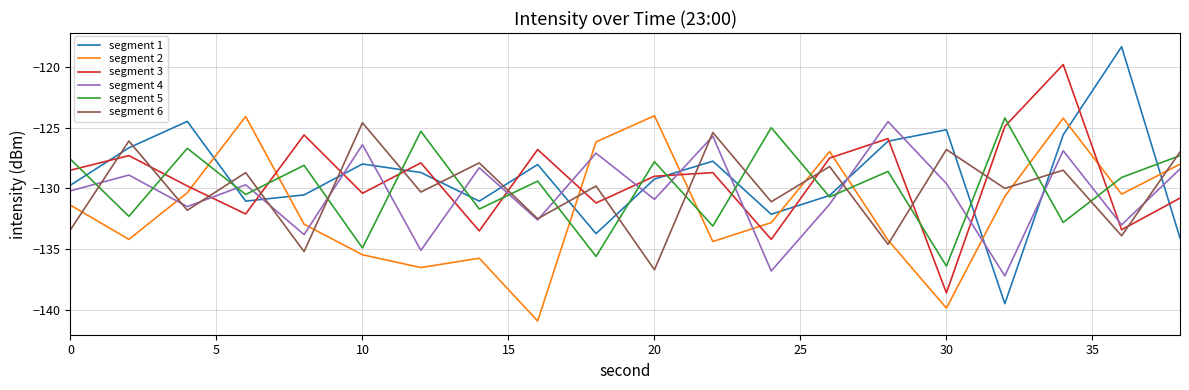

Which series ends up on top after the final intersection of segment 1 and segment 2?

segment 2